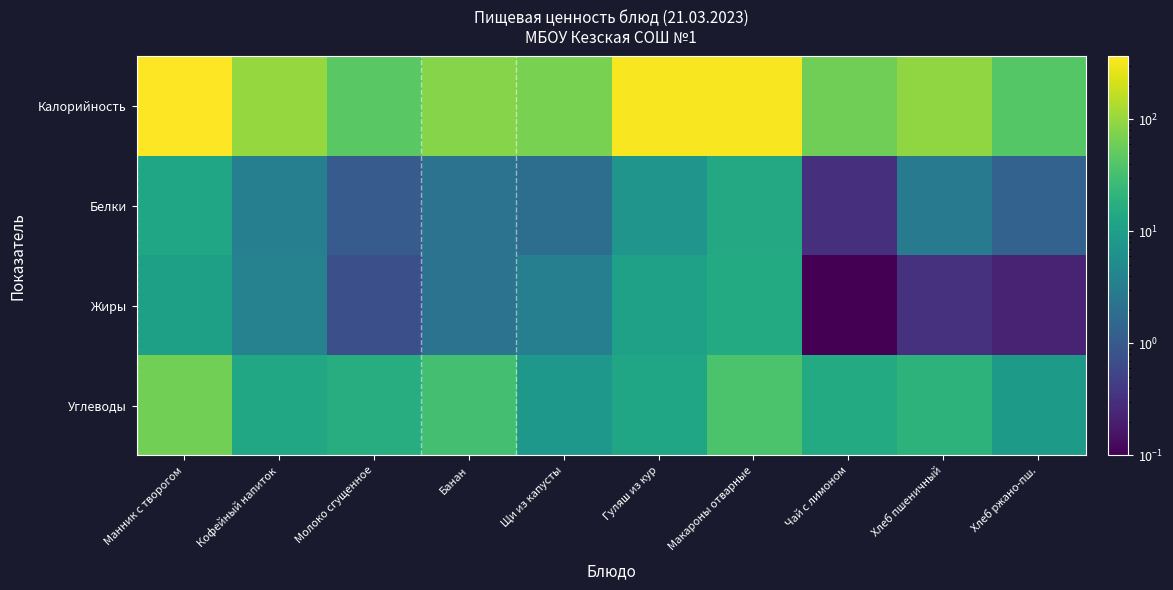

What is the total value across all series at Манник с творогом?

450.5